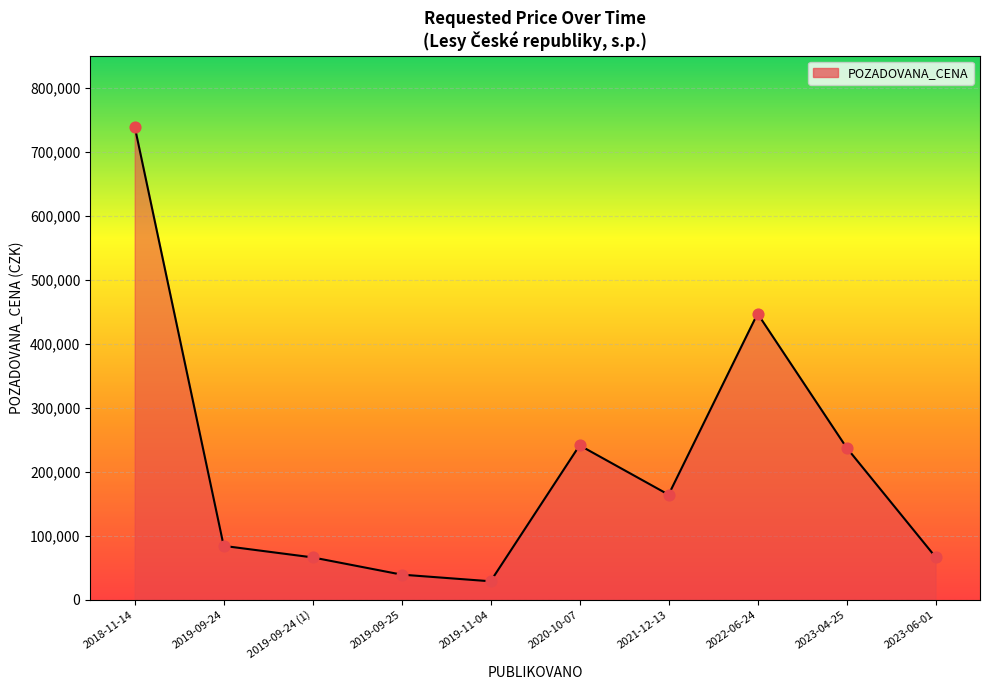

Which has a higher value, 2022-06-24 or 2019-09-24?

2022-06-24